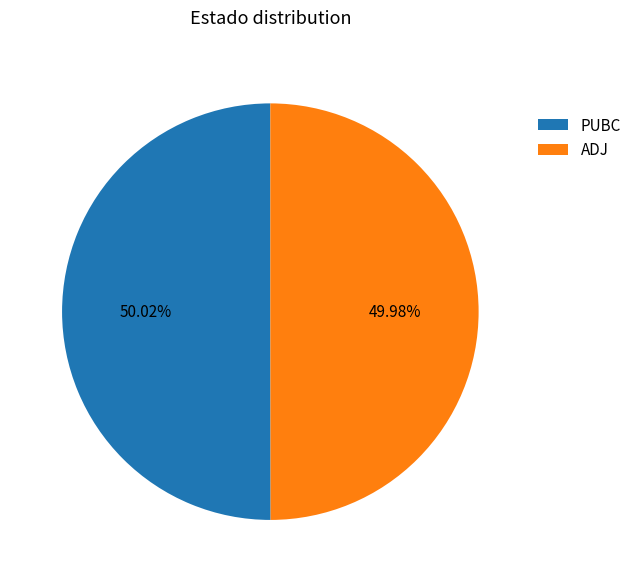

What percentage do ADJ and PUBC together represent?

100.0%